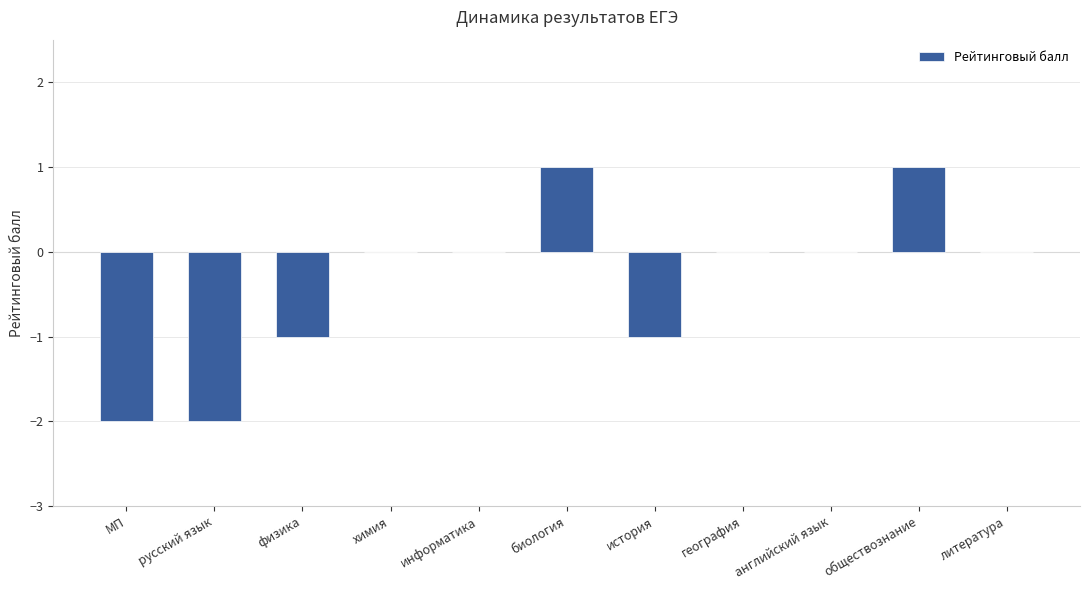

What is the change in value from физика to биология?

+2